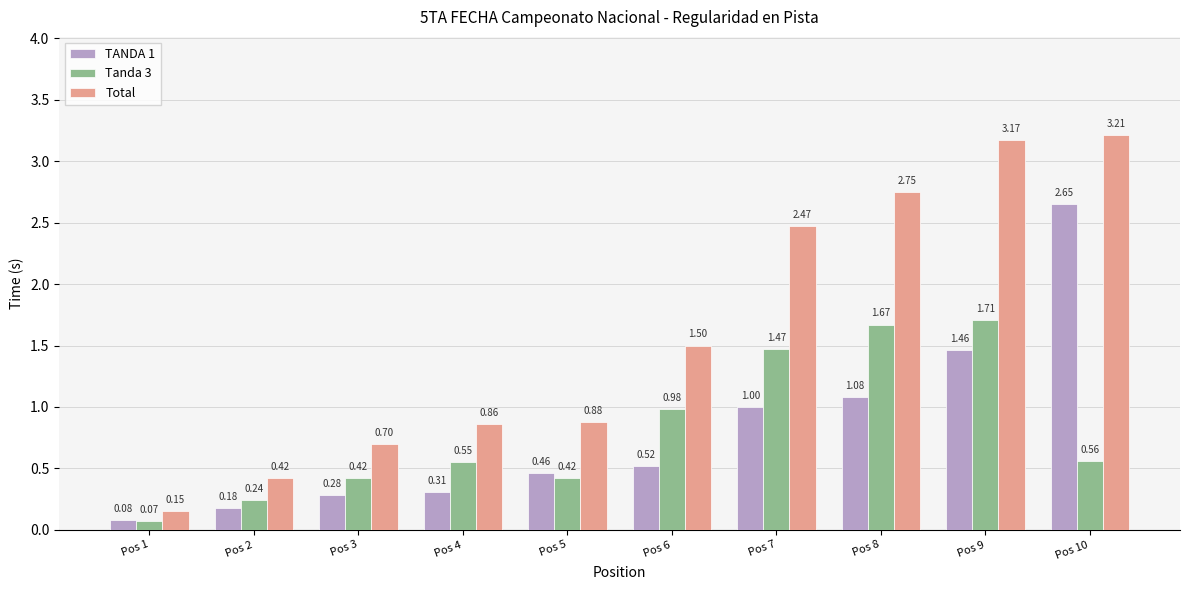

What is the sum of the TANDA 1 values at Pos 5 and Pos 4?

0.8